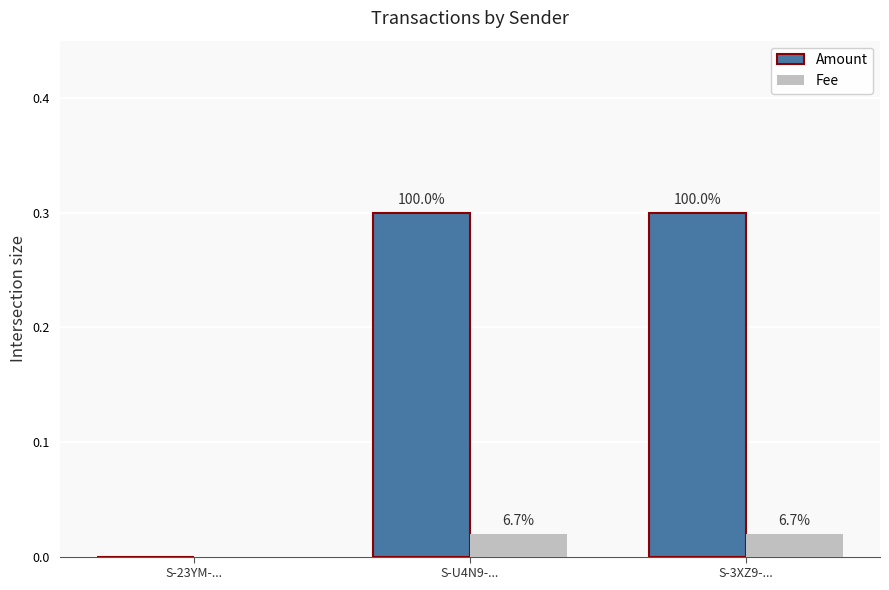

List the series in order of their overall mean, lowest first.

Fee, Amount